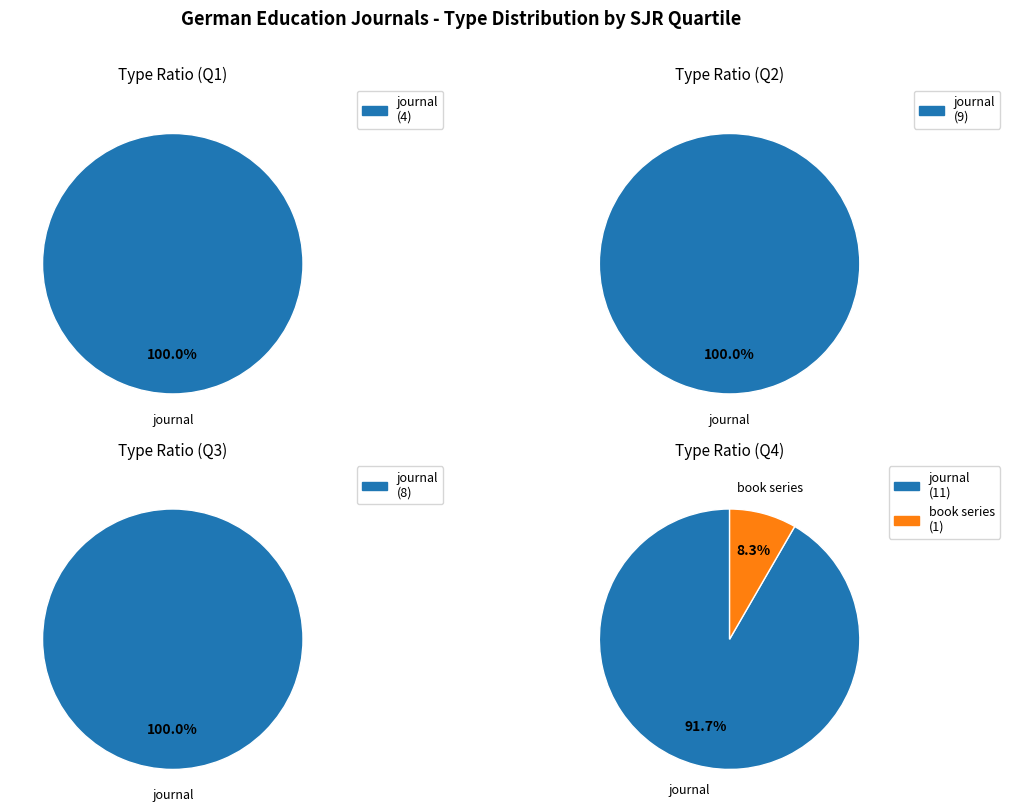

Rank the categories by value from highest to lowest.

journal, book series